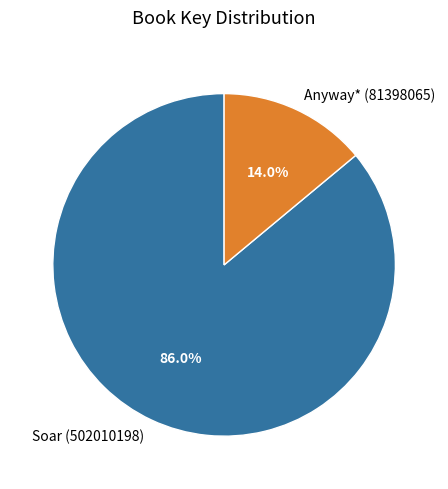

To the nearest percent, what is the difference between the largest and smallest slice percentages?

72%